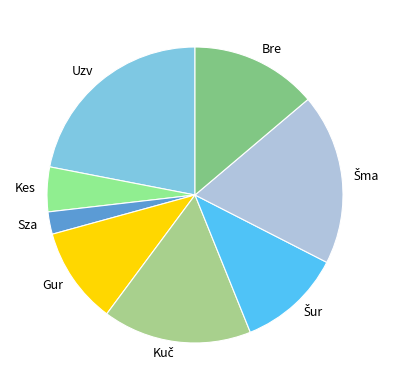

What is the smallest slice in the pie chart?

Sza